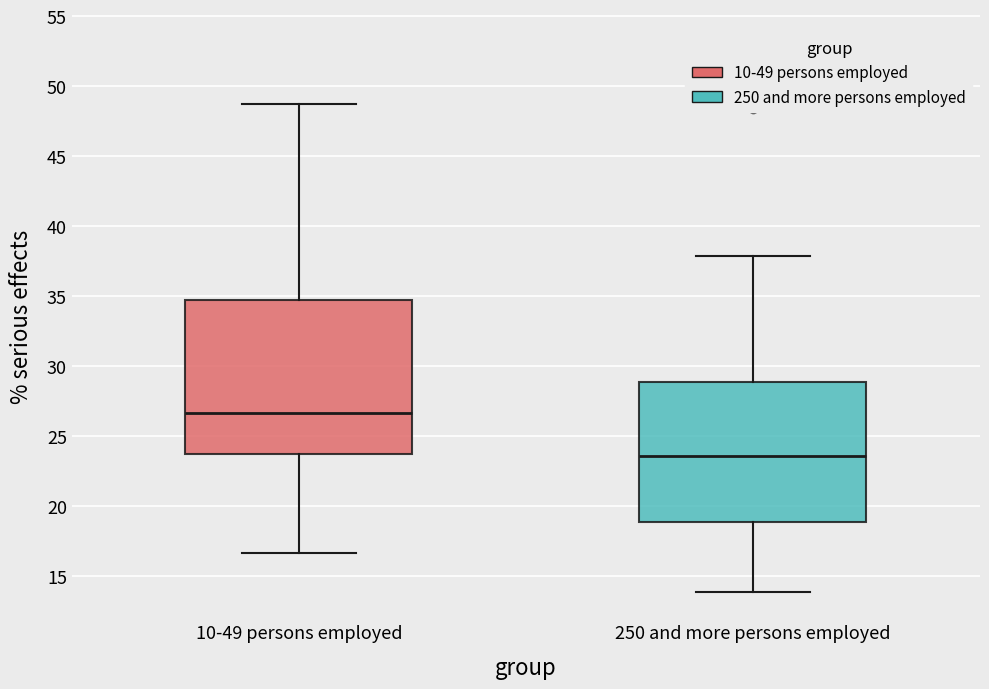

Which box has the highest median line?

10-49 persons employed